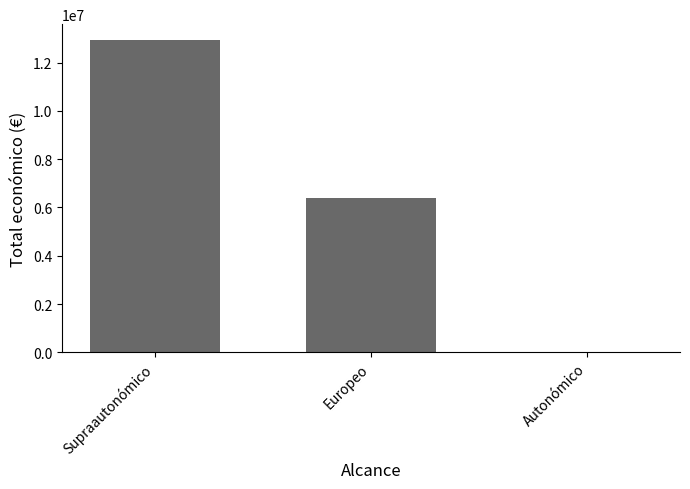

Approximately how many times larger is the value at Supraautonómico compared to Autonómico?

2025.0